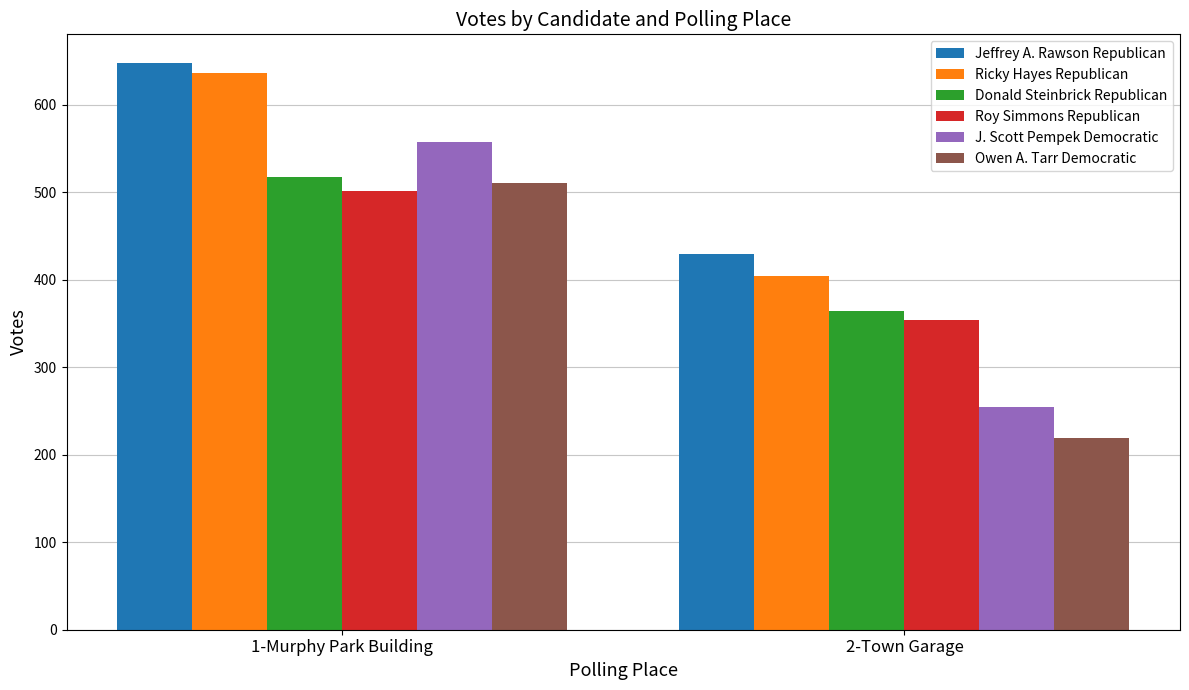

Count the Owen A. Tarr Democratic values in the range 219 to 511.

2